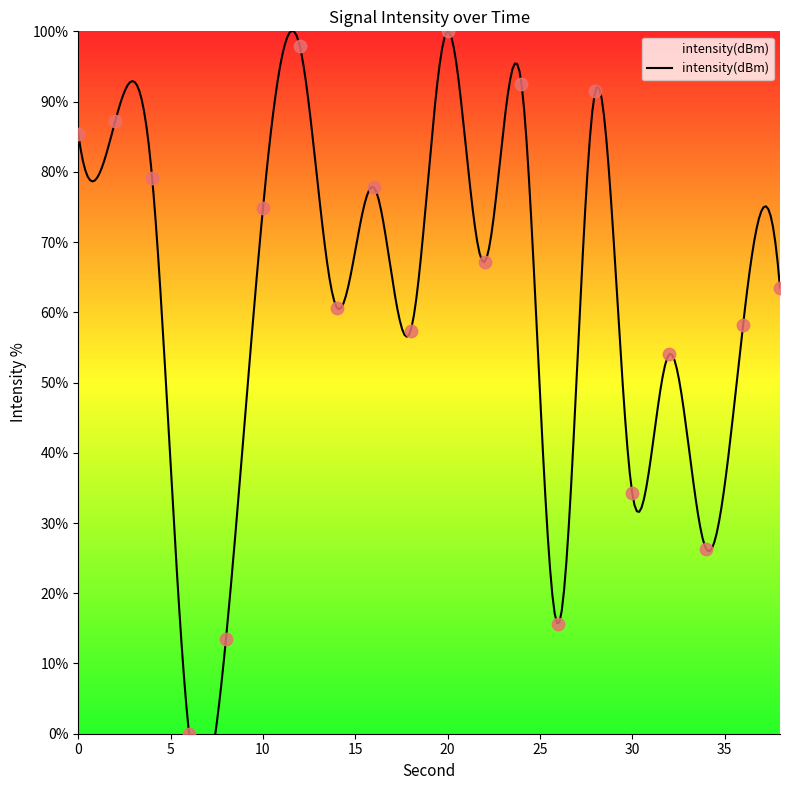

What is the ratio of the value at 18 to the value at 12?

0.6